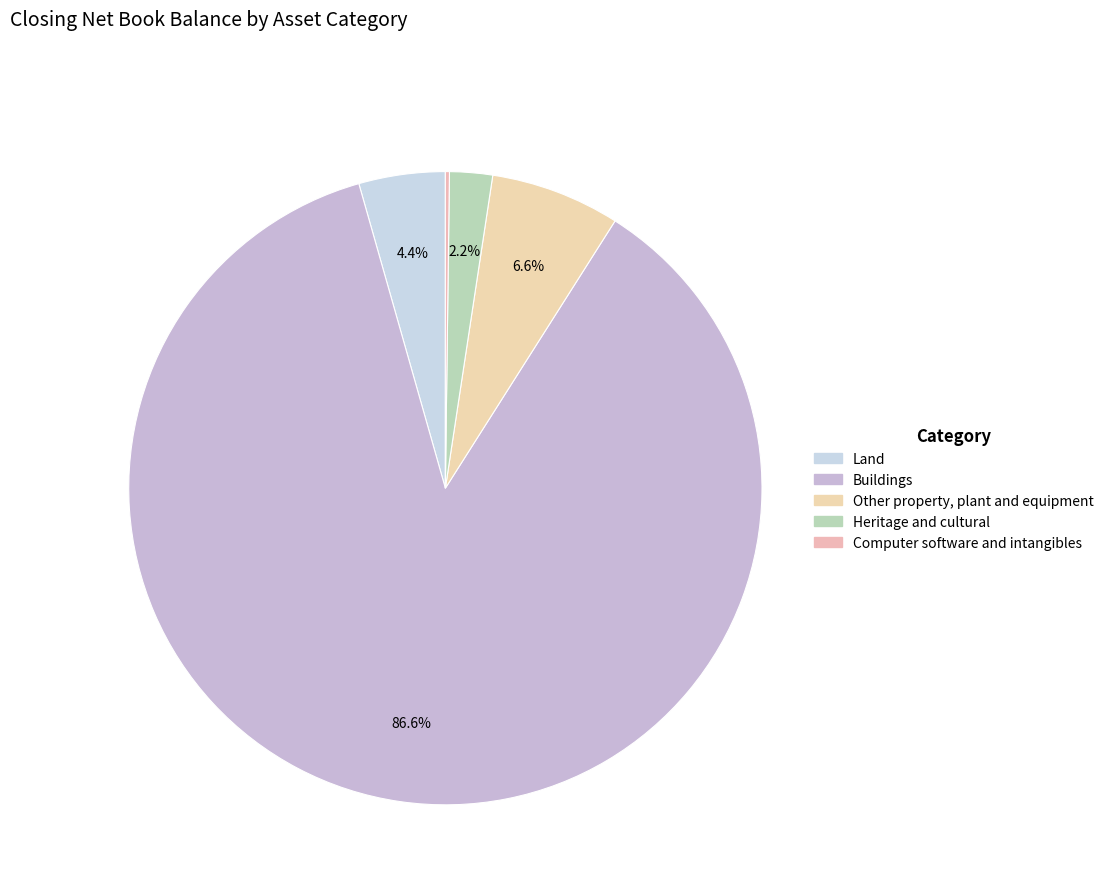

Which category has the smallest portion of the pie?

Computer software and intangibles